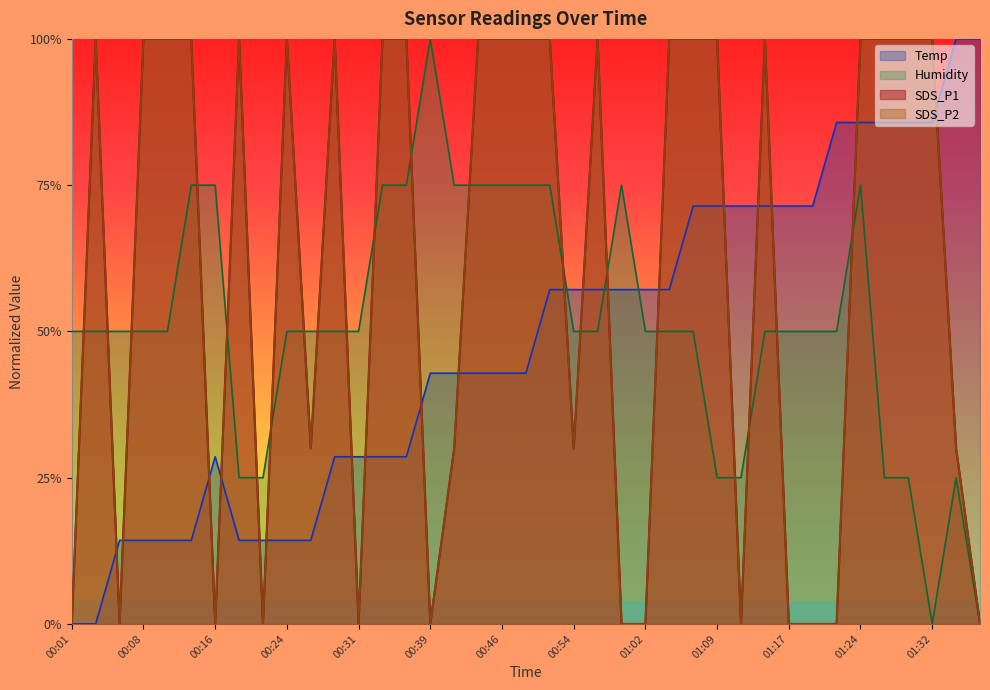

What is the average value of the SDS_P1 series?

0.6